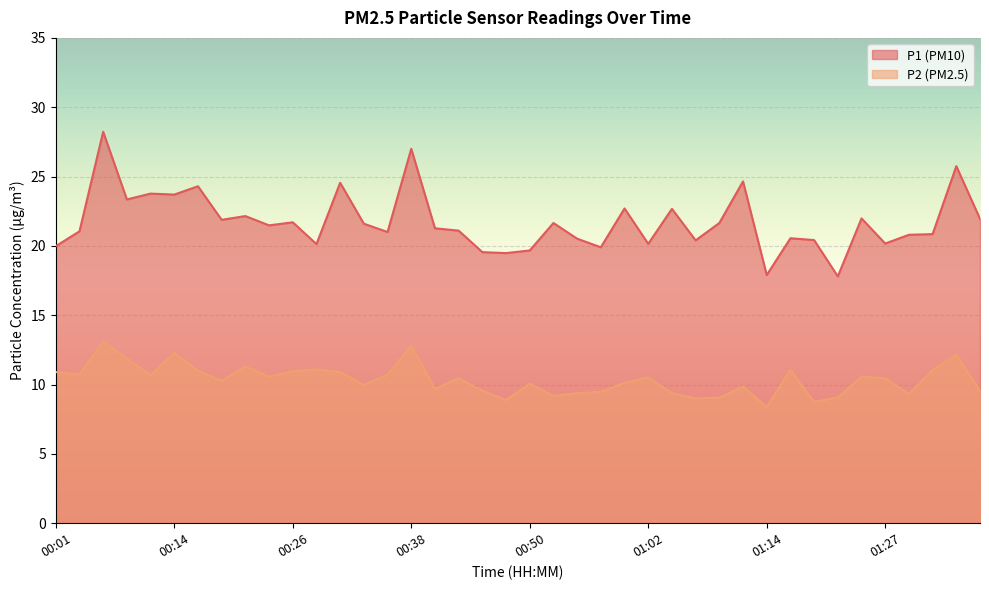

What is the label of the 37th point from the right?

00:09